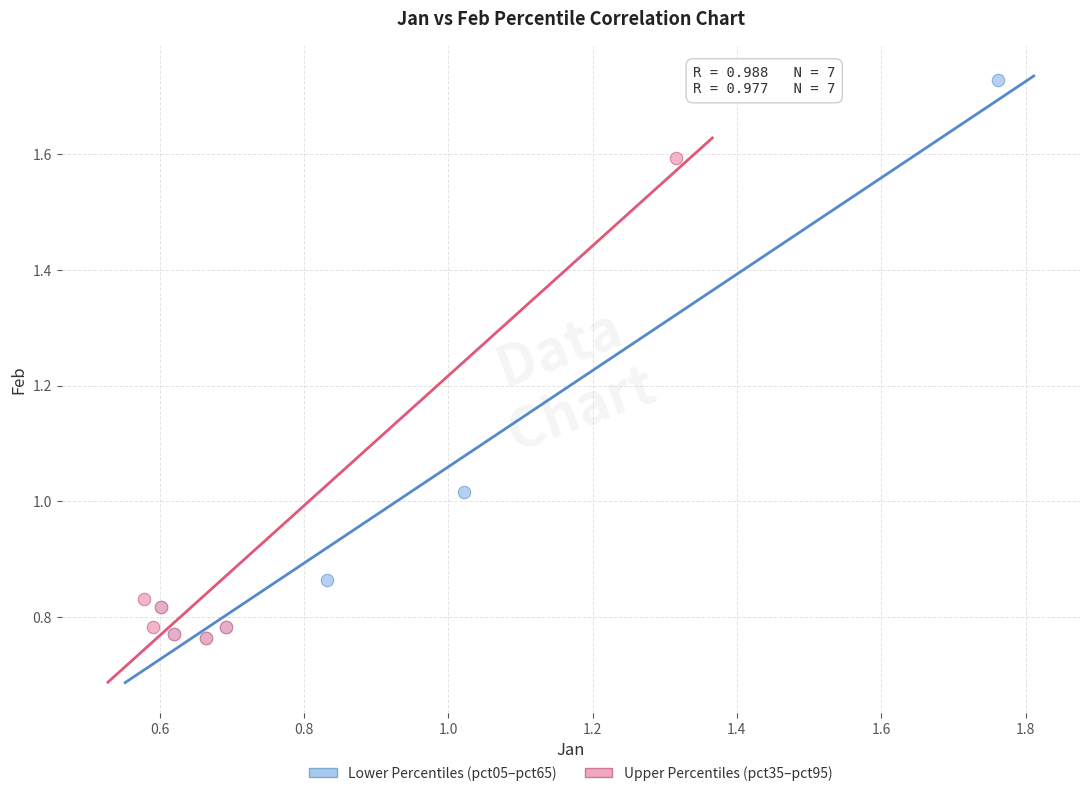

Which series contains the highest Y value?

Lower Percentiles (pct05–pct65)